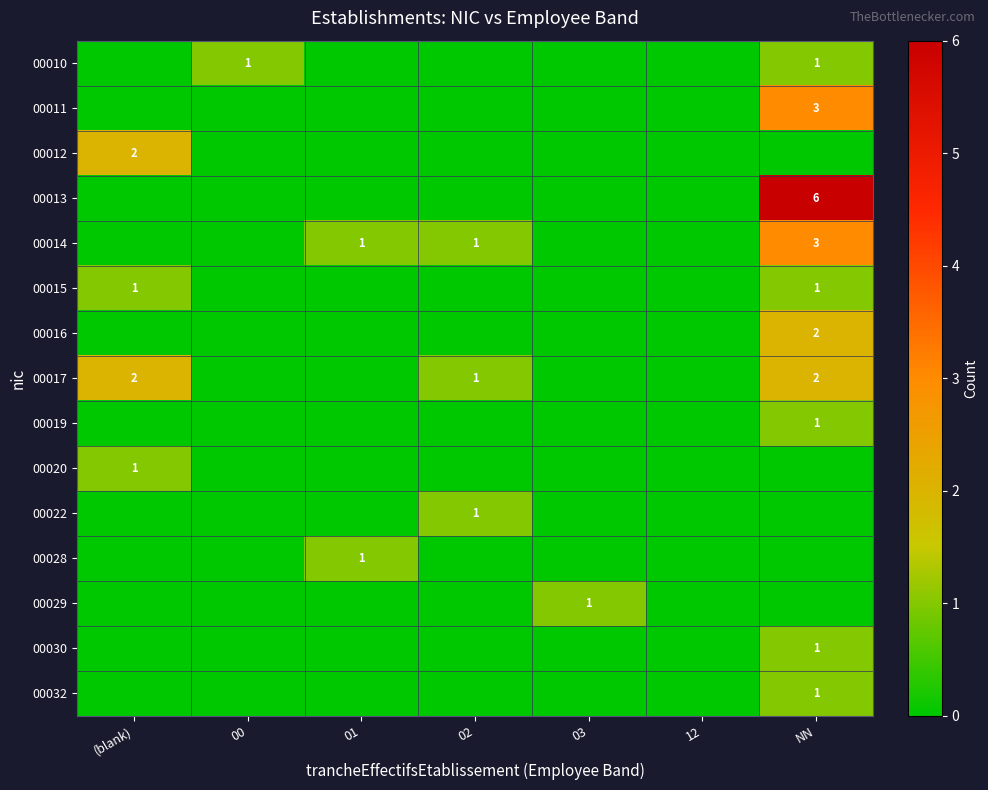

How many distinct data groups are displayed?

15